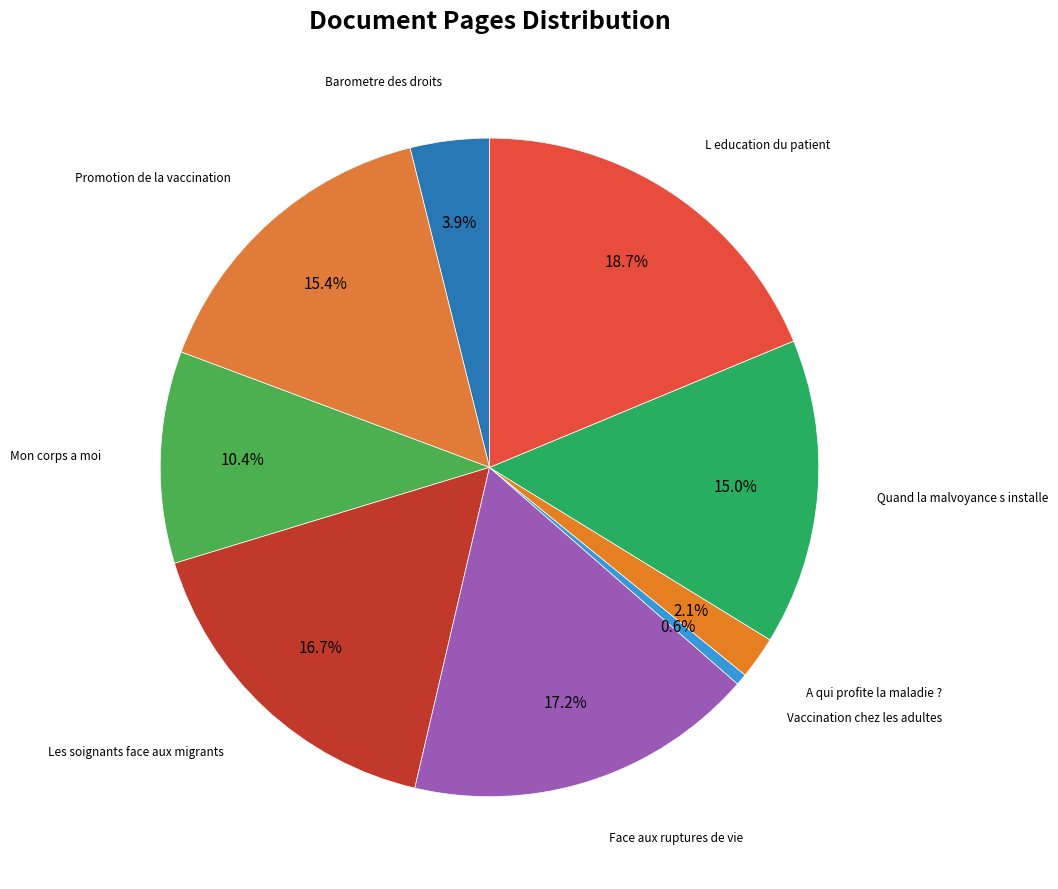

Rank the categories by value from lowest to highest.

Vaccination chez les adultes, A qui profite la maladie ?, Barometre des droits, Mon corps a moi, Quand la malvoyance s installe, Promotion de la vaccination, Les soignants face aux migrants, Face aux ruptures de vie, L education du patient